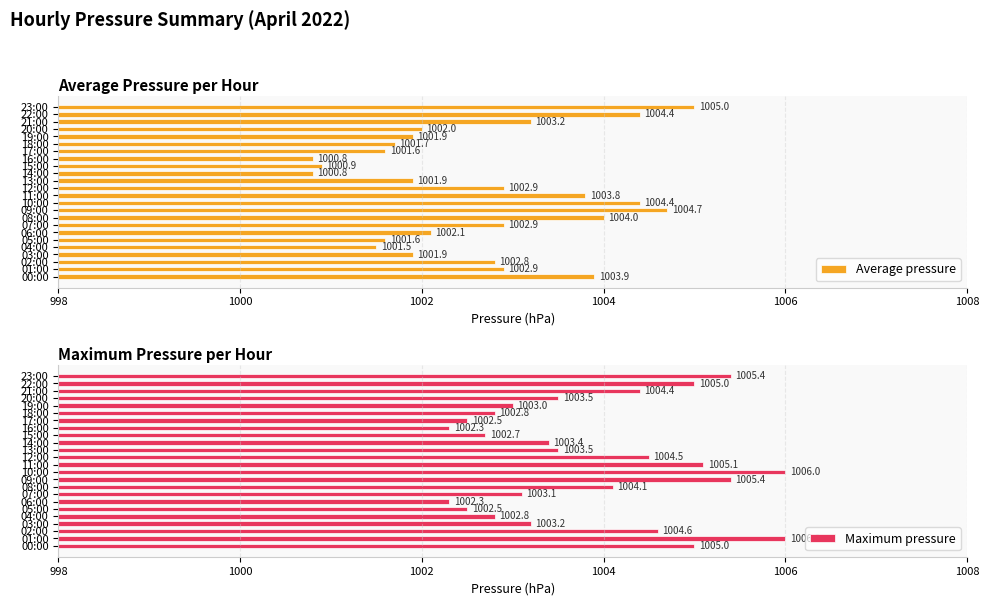

What is the sum of the Average pressure values at 13:00 and 12:00?

2004.8